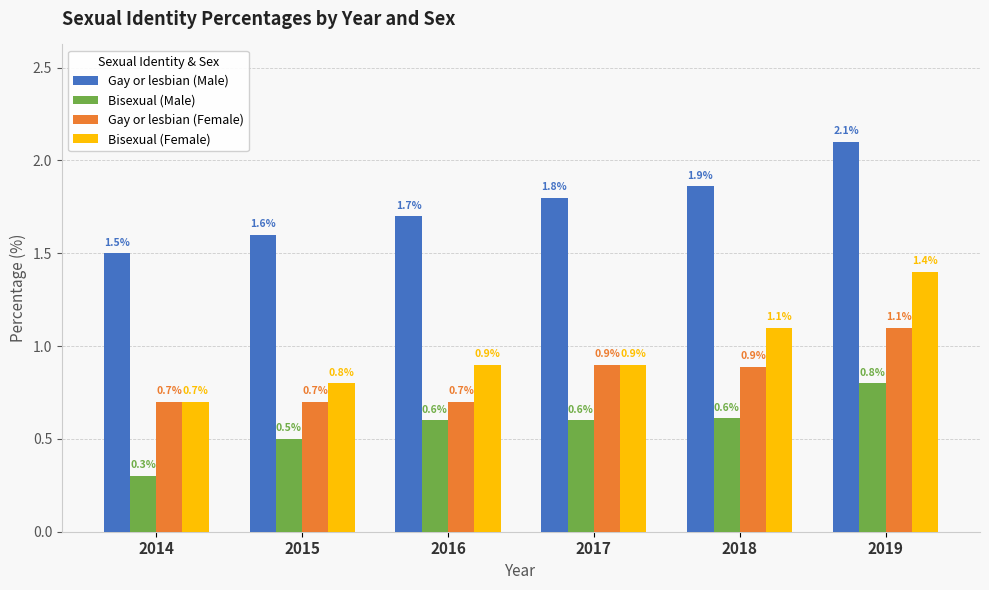

The Bisexual (Male) series shows 1.0 at 2016. True or false?

False